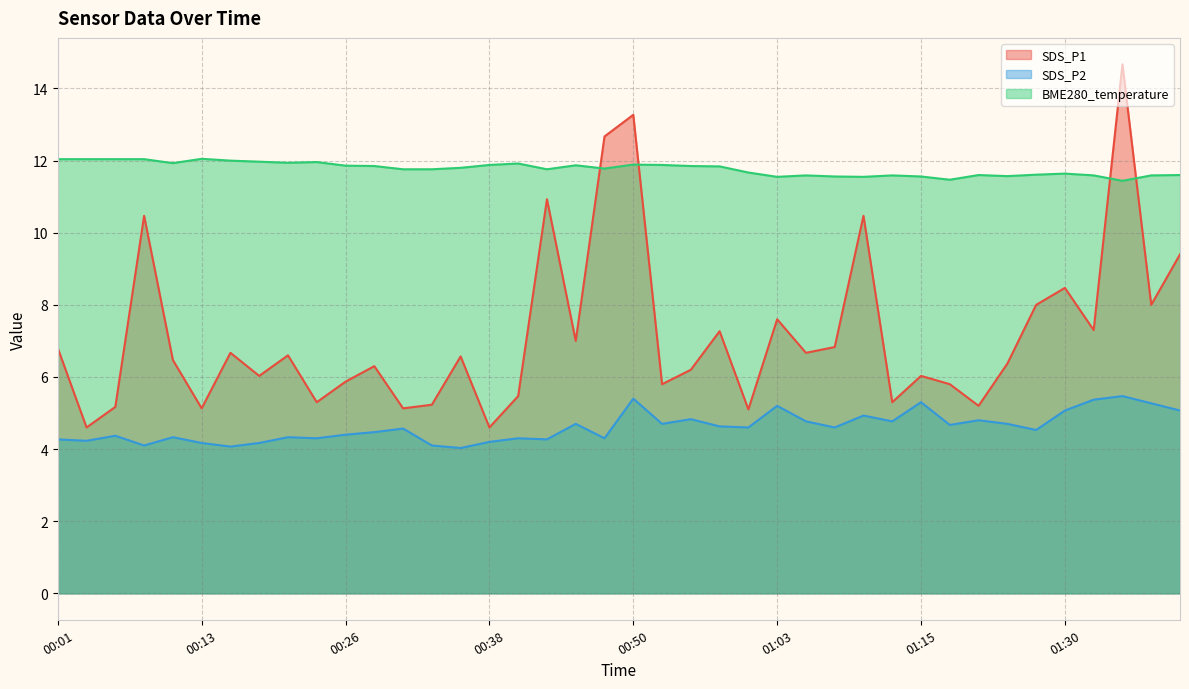

Is the value of BME280_temperature at 00:48 greater than the value of SDS_P2 at 01:03?

Yes